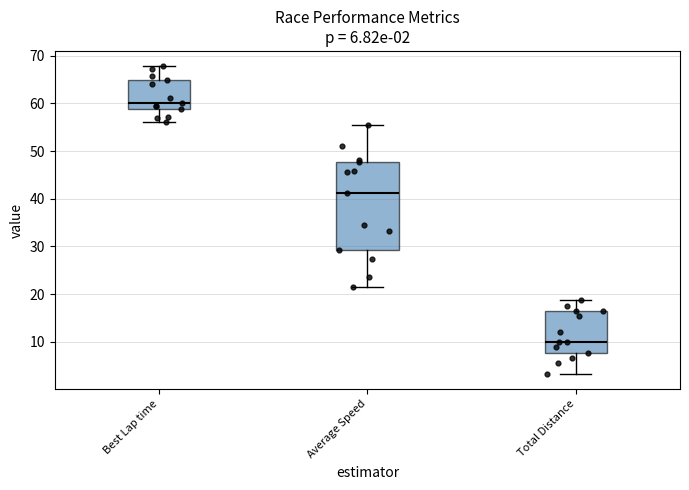

Which box's median line is the highest?

Best Lap time